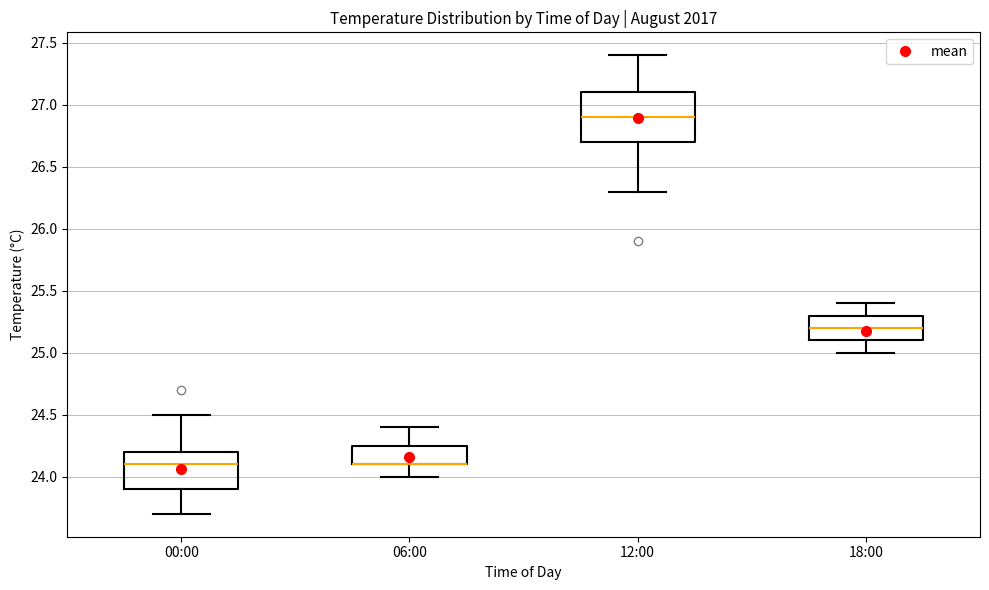

Comparing the boxes themselves (not the whiskers), which one is the tallest?

12:00